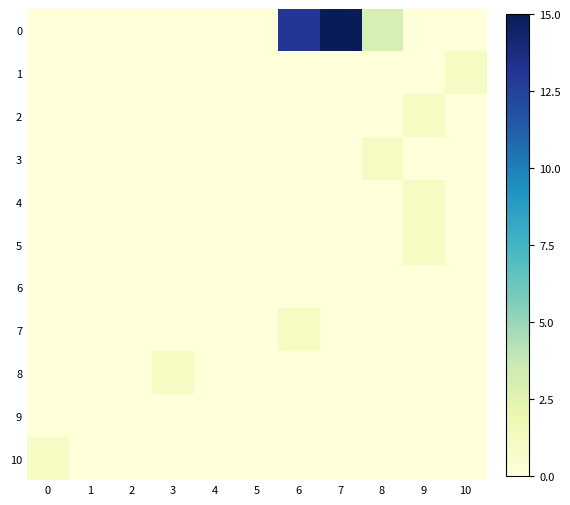

Reading right to left, extract all data points from this chart.

0: 10=0	9=0	8=3	7=19	6=13	5=0	4=0	3=0	2=0	1=0	0=0
1: 10=1	9=0	8=0	7=0	6=0	5=0	4=0	3=0	2=0	1=0	0=0
2: 10=0	9=1	8=0	7=0	6=0	5=0	4=0	3=0	2=0	1=0	0=0
3: 10=0	9=0	8=1	7=0	6=0	5=0	4=0	3=0	2=0	1=0	0=0
4: 10=0	9=1	8=0	7=0	6=0	5=0	4=0	3=0	2=0	1=0	0=0
5: 10=0	9=1	8=0	7=0	6=0	5=0	4=0	3=0	2=0	1=0	0=0
6: 10=0	9=0	8=0	7=0	6=0	5=0	4=0	3=0	2=0	1=0	0=0
7: 10=0	9=0	8=0	7=0	6=1	5=0	4=0	3=0	2=0	1=0	0=0
8: 10=0	9=0	8=0	7=0	6=0	5=0	4=0	3=1	2=0	1=0	0=0
9: 10=0	9=0	8=0	7=0	6=0	5=0	4=0	3=0	2=0	1=0	0=0
10: 10=0	9=0	8=0	7=0	6=0	5=0	4=0	3=0	2=0	1=0	0=1